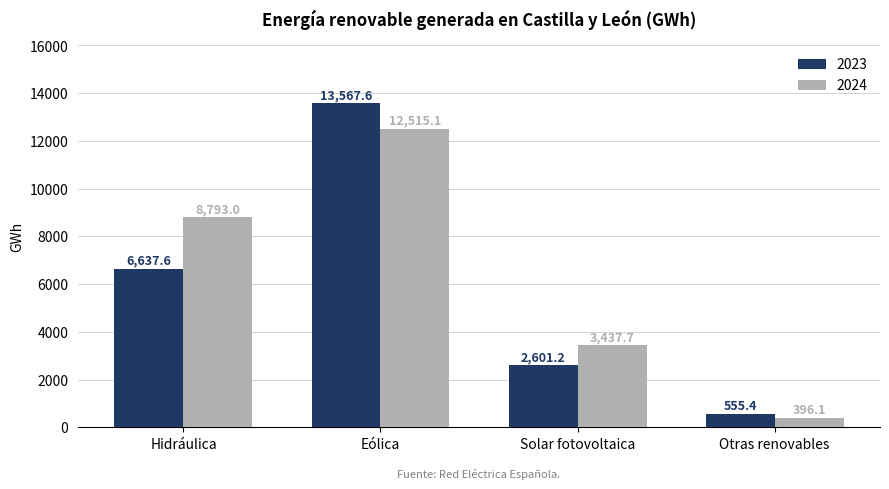

What is the total value across all series at Hidráulica?

15430.6